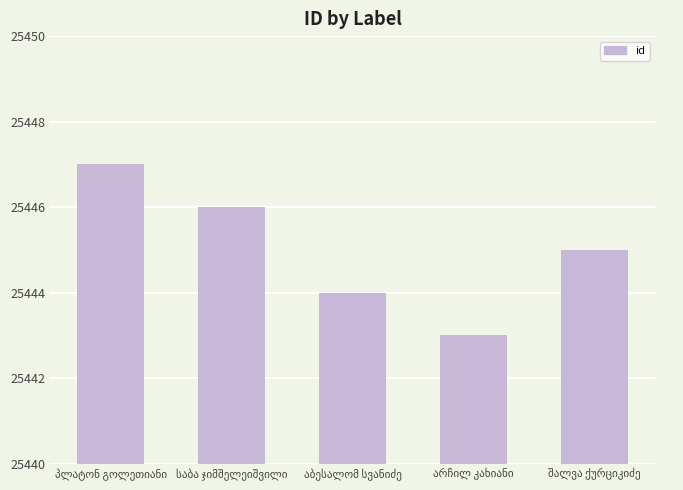

What is the difference between the maximum and minimum values?

4